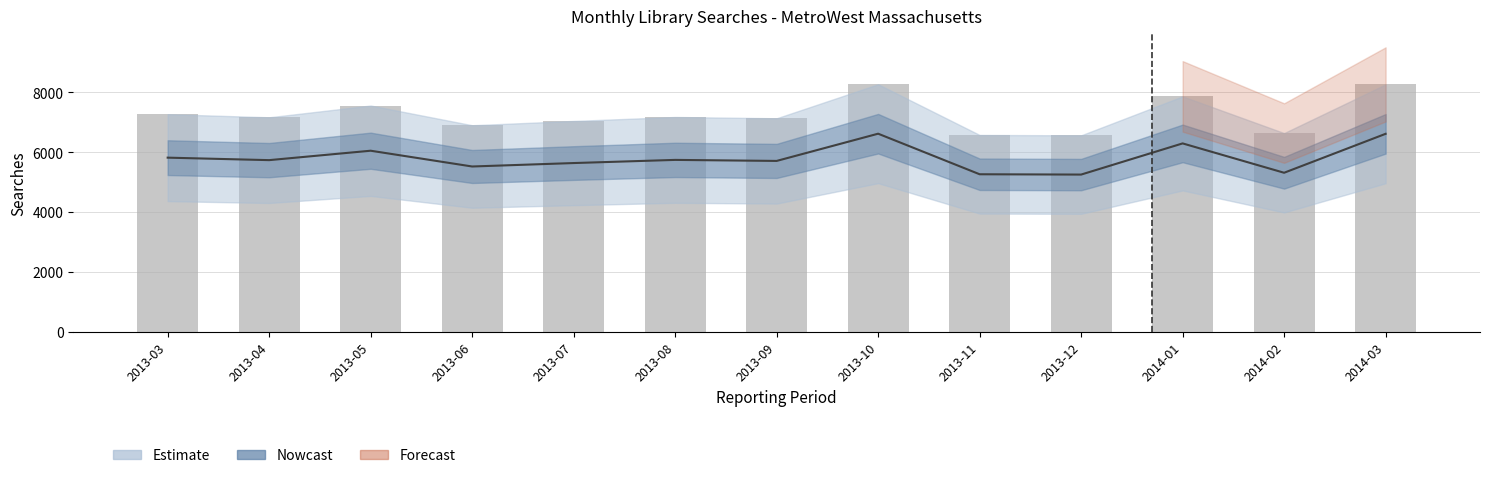

Which label corresponds to the largest value in the chart?

2013-10